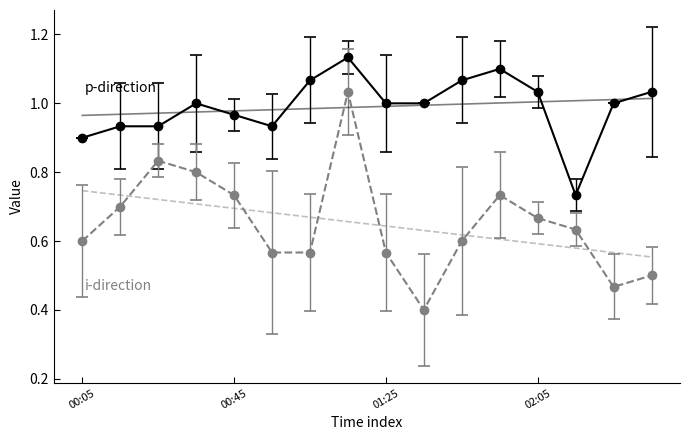

Which category has the lowest value across all series?

2012/05/11 01:35